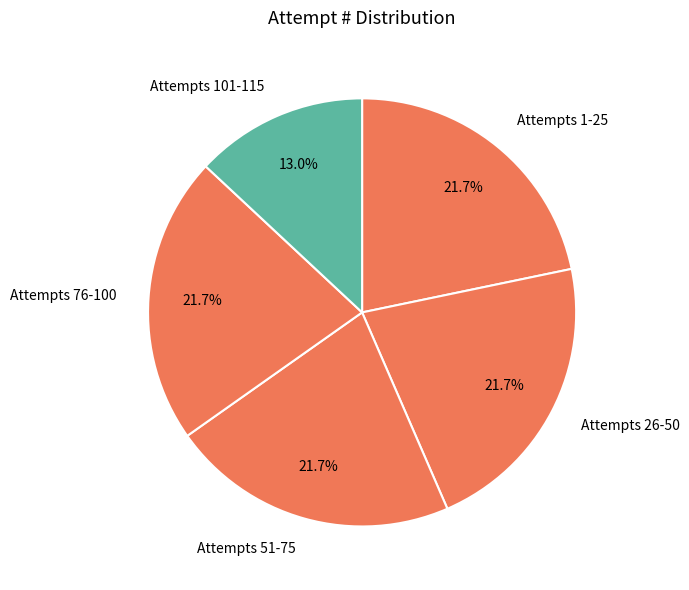

Does any single category account for the majority?

No